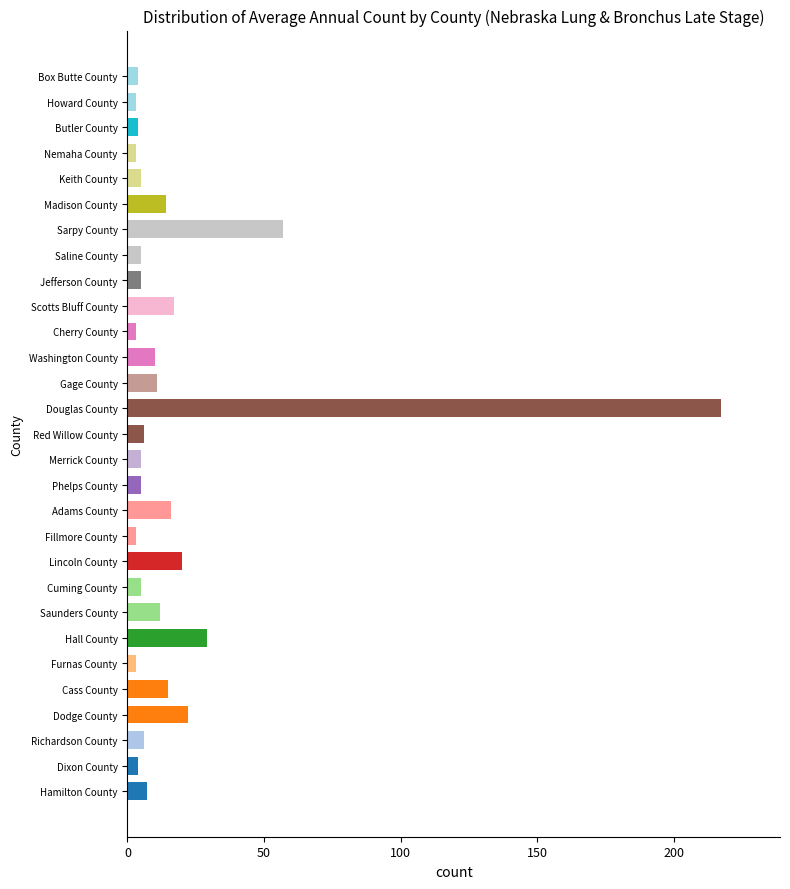

What is the difference between the second highest and minimum values?

54